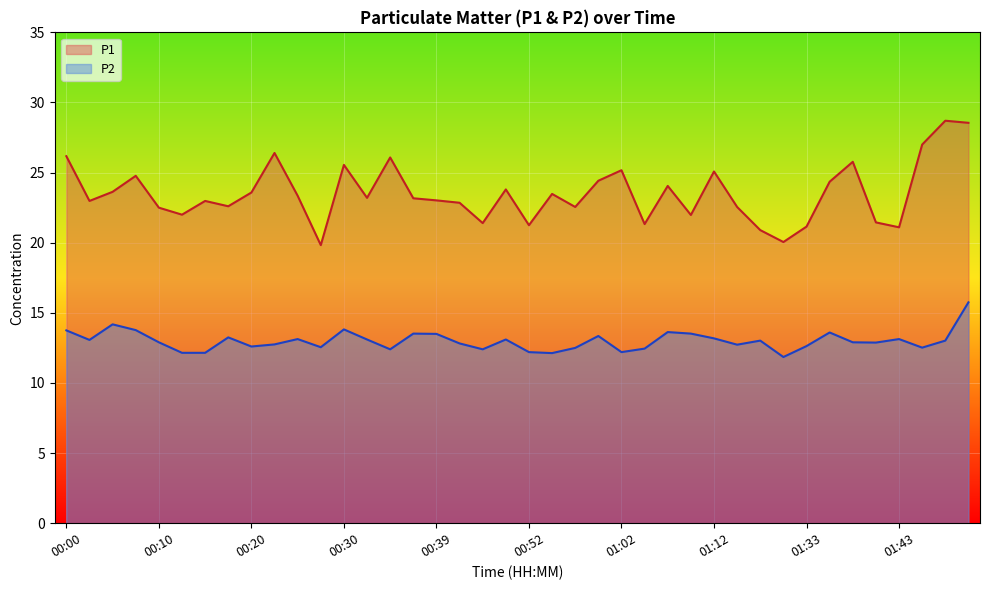

What is the difference between the P2 values at 00:32 and 01:12?

0.1